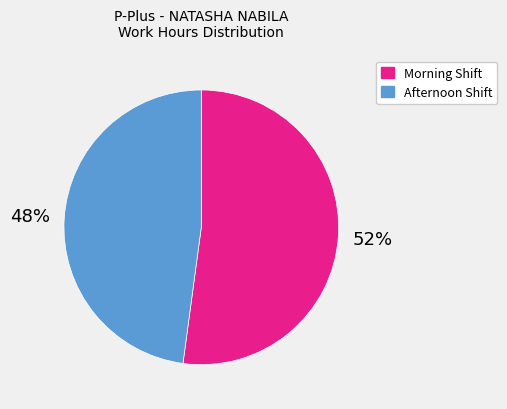

To the nearest percent, what is the difference between the largest and smallest slice percentages?

4%